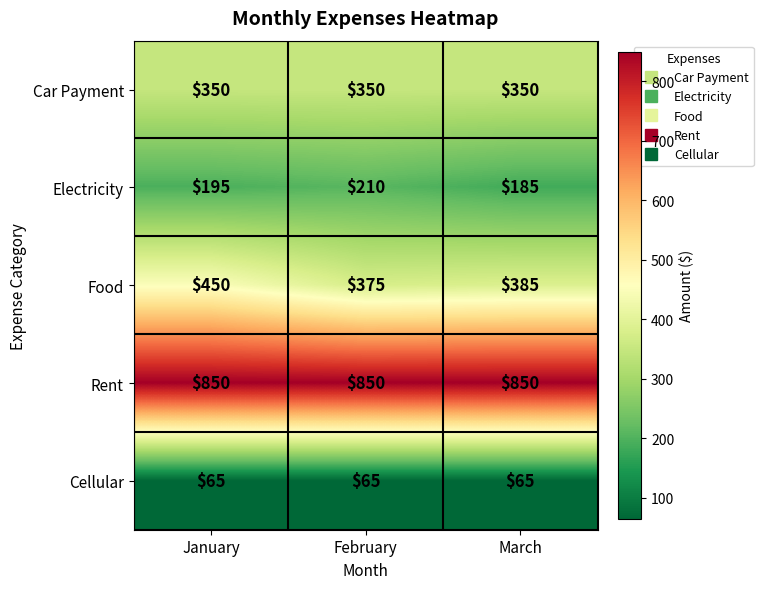

At which label does Food first exceed 385?

January